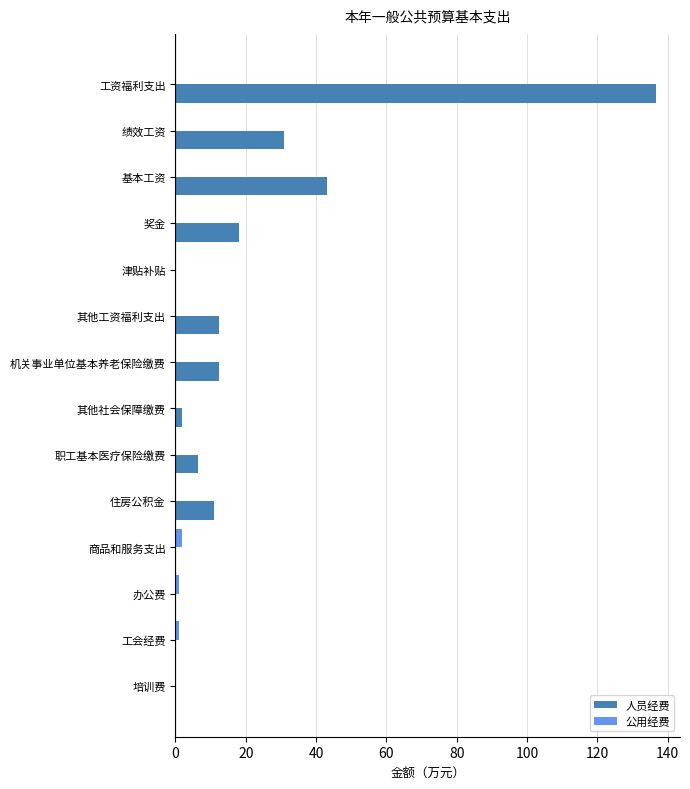

Which category has the highest value across all series?

工资福利支出